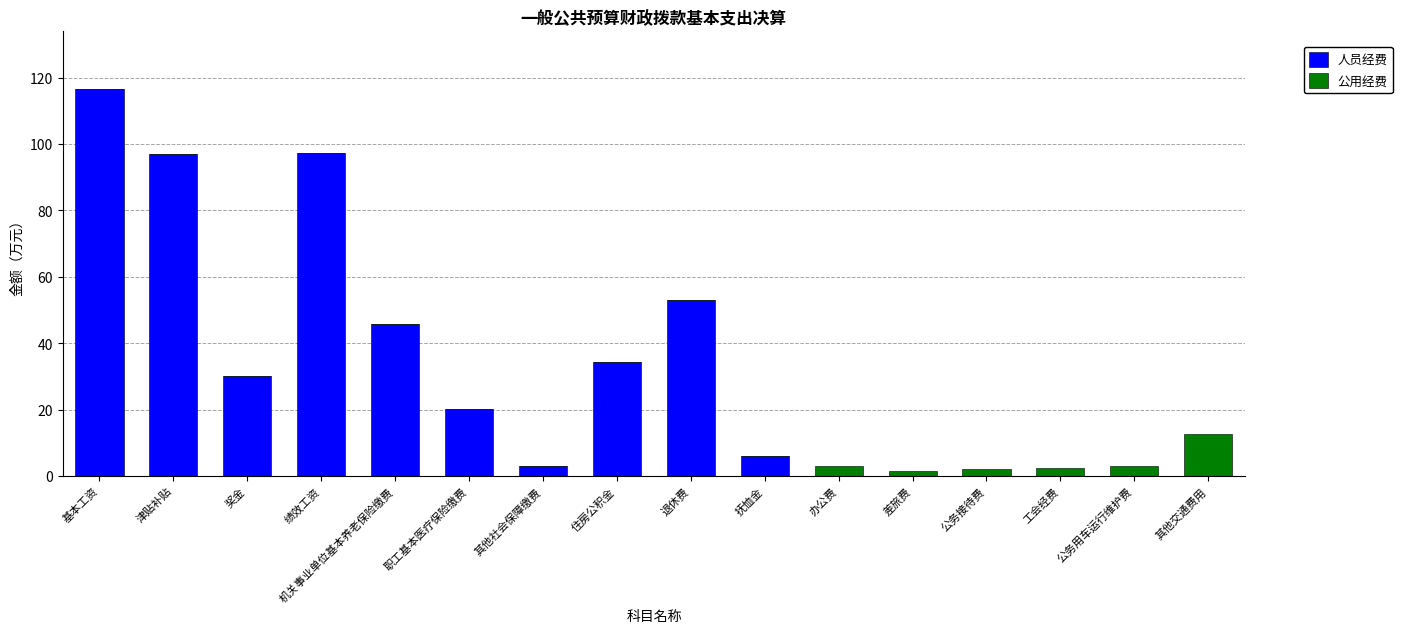

What is the total value across all series at 绩效工资?

97.4